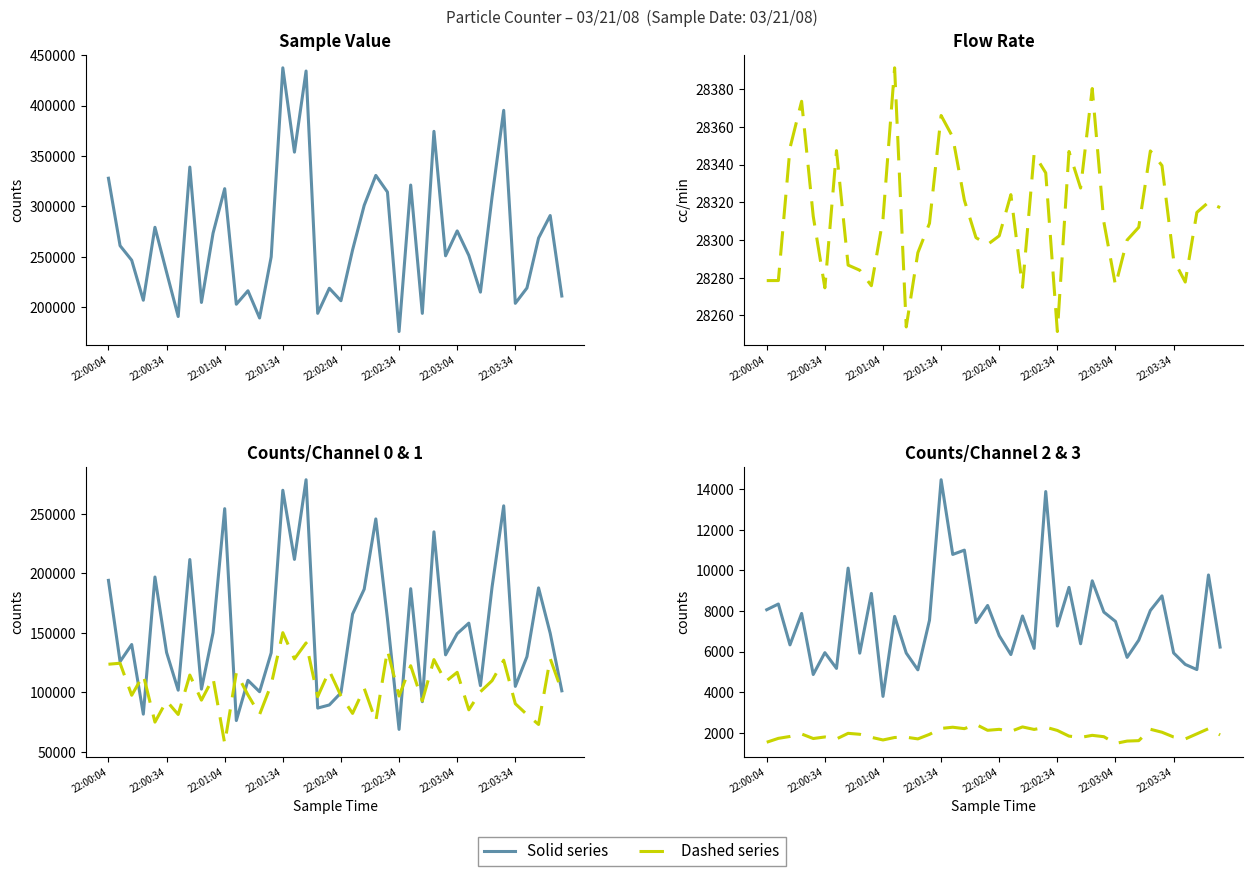

What is the difference between the highest and lowest values at 38?

288776.0